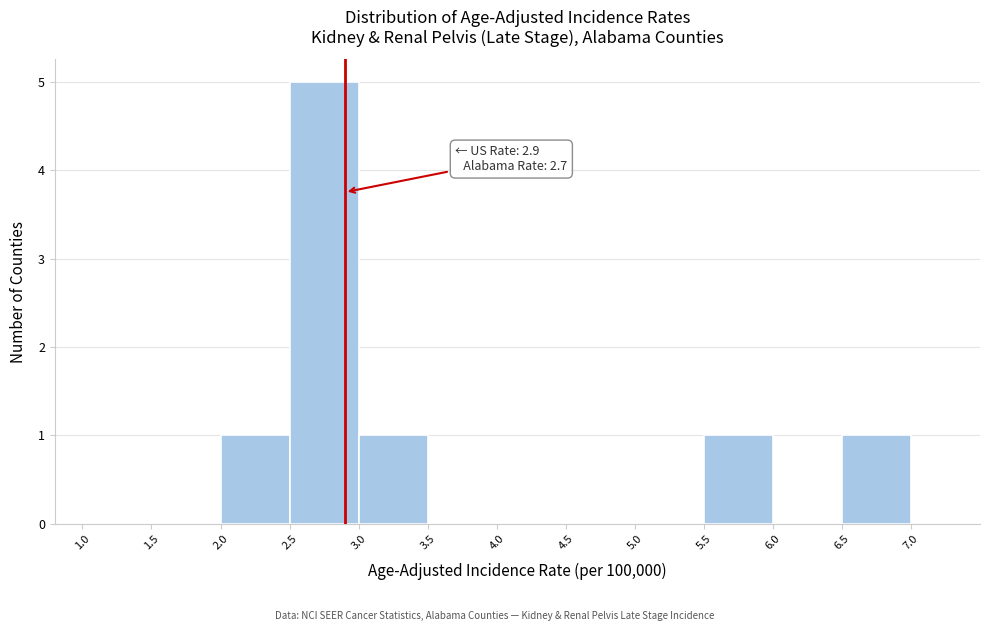

Which range on the x-axis has the tallest bar?

2.5 to 3.0